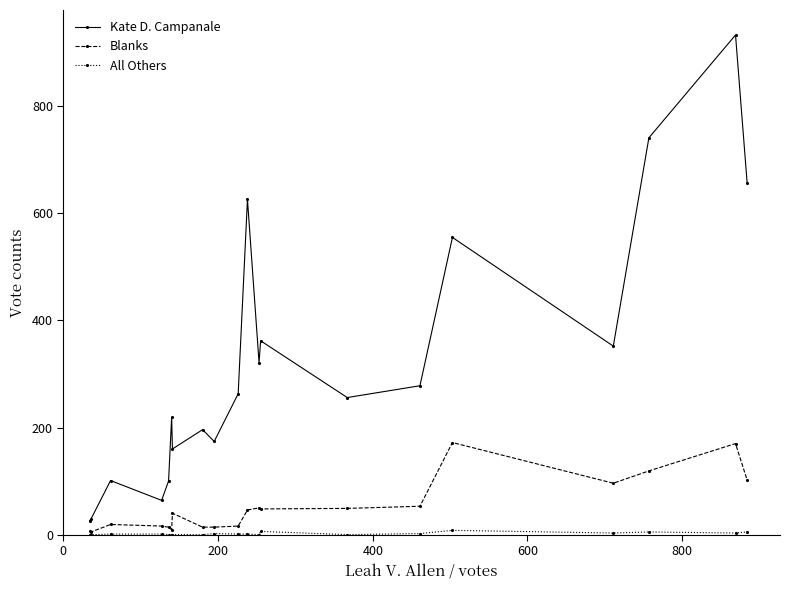

Which series has the widest spread of values?

Kate D. Campanale